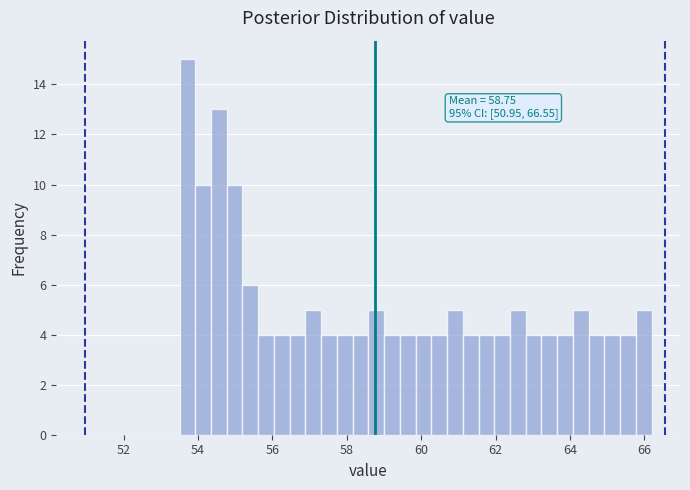

Read against the x-axis, roughly where is the centre of the tallest bar?

53.8